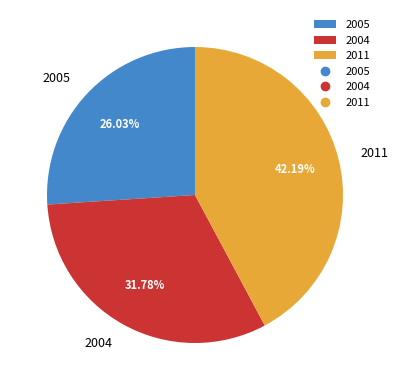

Approximately how many times larger is the value at 2004 compared to 2005?

1.2